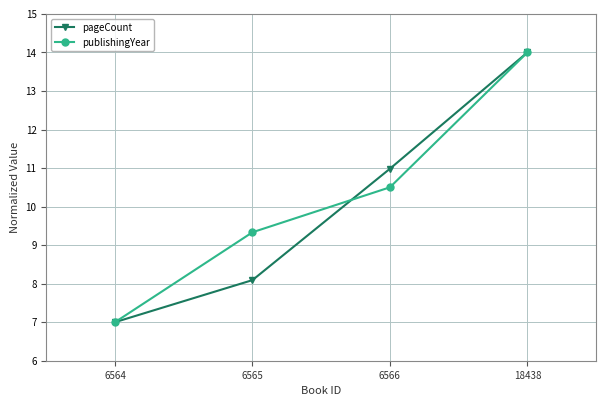

List the labels in order of publishingYear value, largest first.

18438, 6566, 6565, 6564